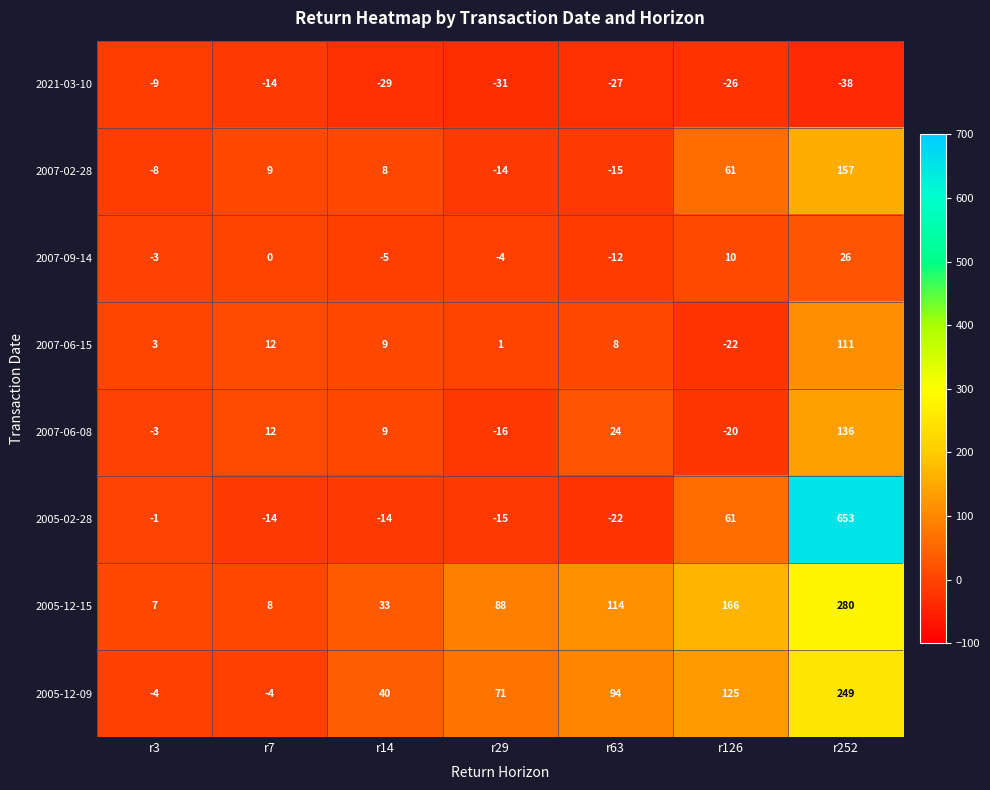

Which series changed the most between r14 and r63?

2005-12-15